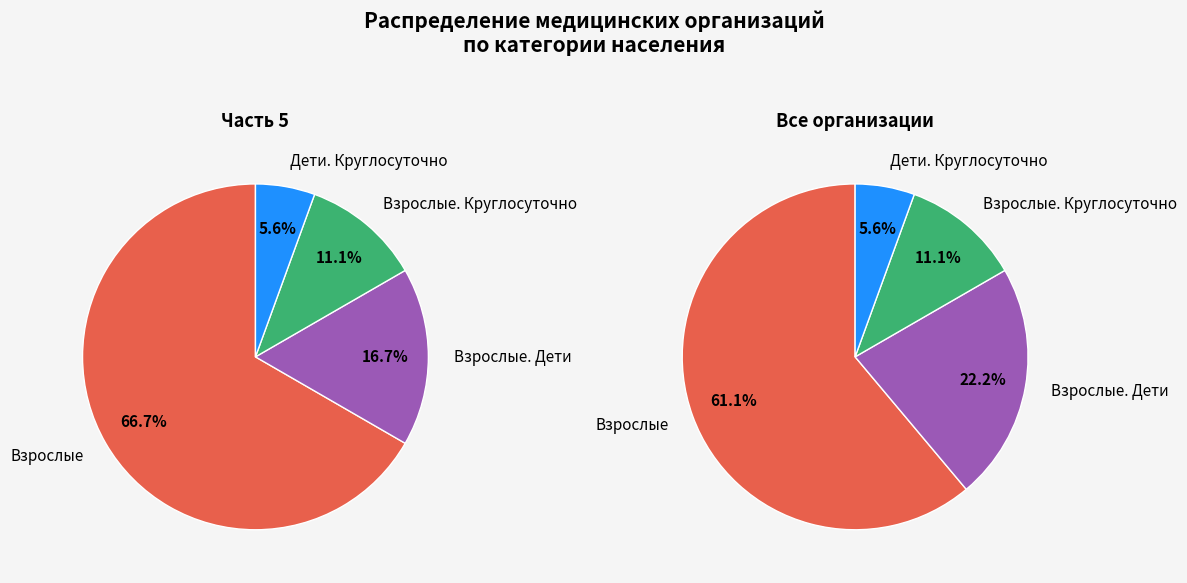

Is Взрослые the majority of the pie?

Yes